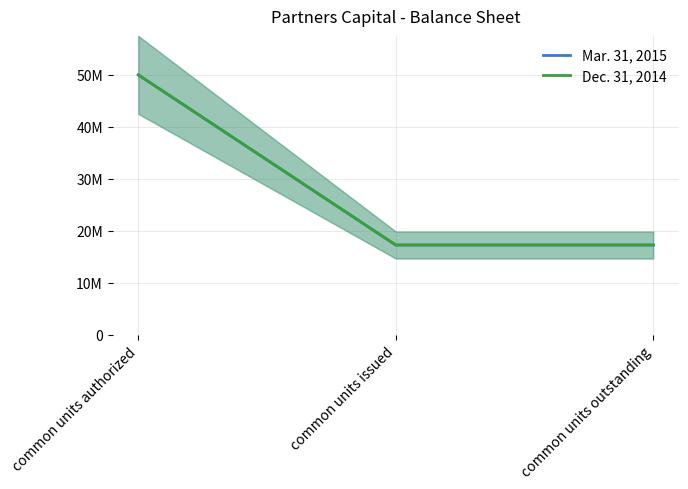

Which category has the highest value in the Dec. 31, 2014 series?

common units authorized